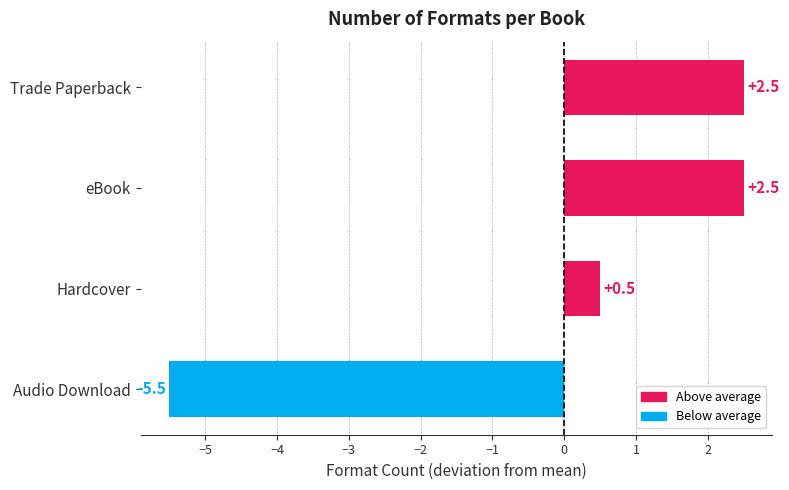

Reading top to bottom, list all the values displayed in this chart.

2.5	2.5	0.5	-5.5